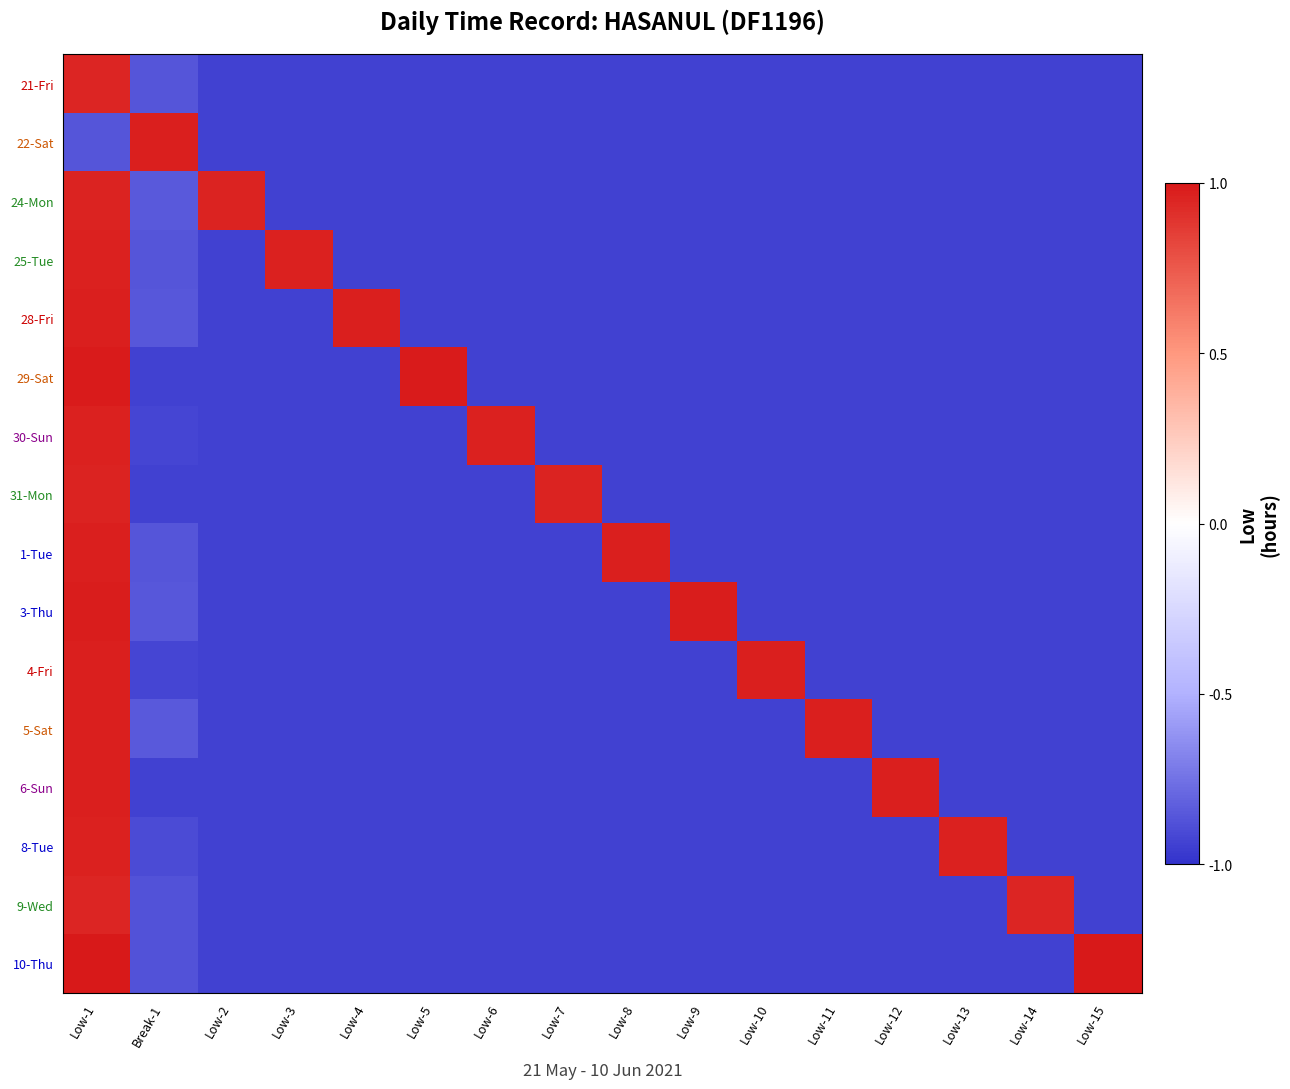

List the series in order of their peak value, highest first.

10-Thu, 29-Sat, 3-Thu, 6-Sun, 22-Sat, 5-Sat, 28-Fri, 1-Tue, 4-Fri, 30-Sun, 25-Tue, 8-Tue, 24-Mon, 31-Mon, 21-Fri, 9-Wed